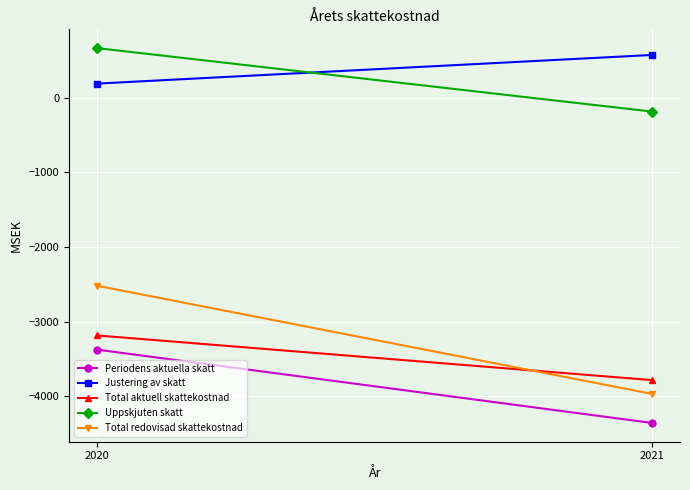

What is the sum of all Uppskjuten skatt values?

481